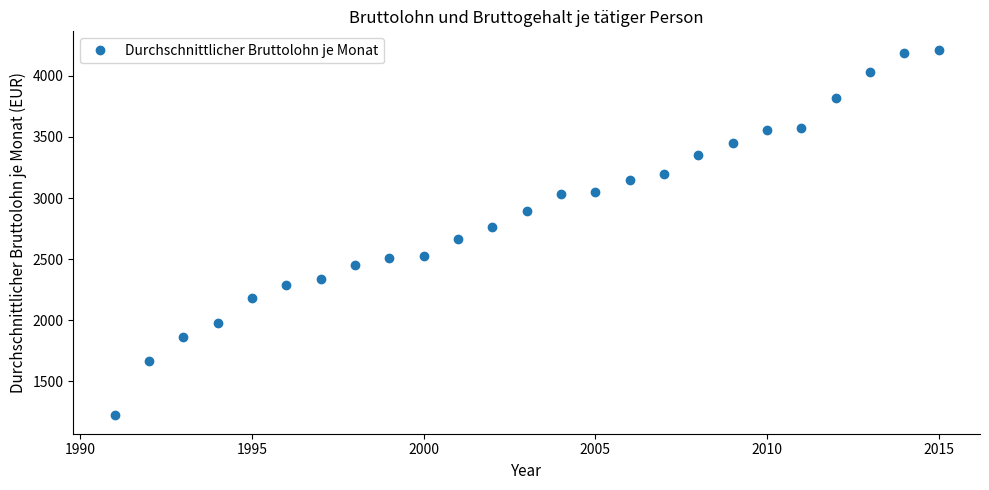

Reading left to right, list all the values displayed in this chart.

1220.0	1668.9	1862.1	1978.2	2178.0	2289.1	2333.0	2450.0	2512.0	2528.0	2665.0	2764.0	2897.0	3035.0	3053.0	3147.0	3198.0	3353.0	3448.0	3560.0	3576.0	3815.0	4031.0	4187.0	4215.0